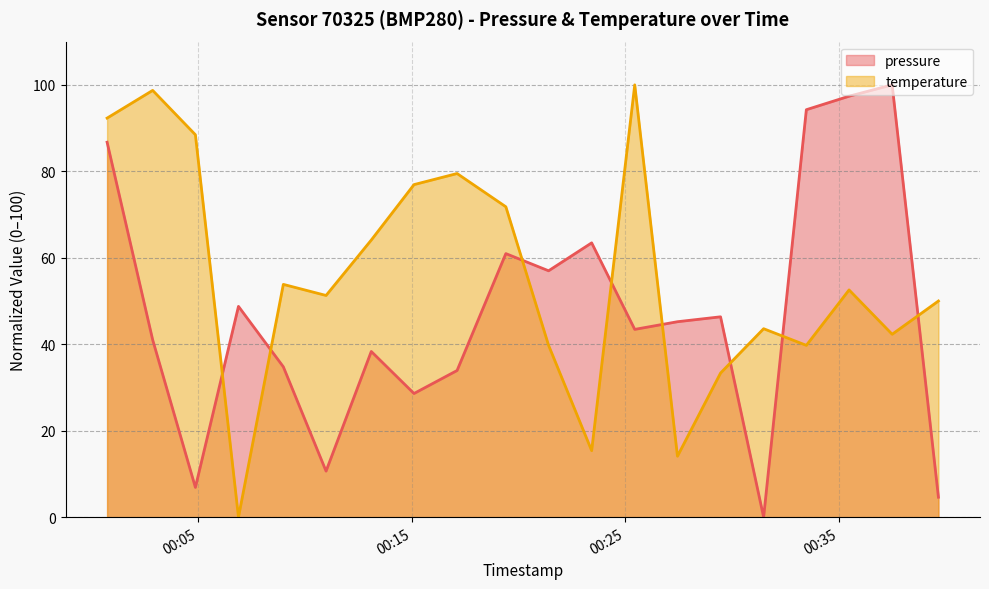

At 2023-08-17T00:33:29, list the series in order from smallest to largest.

temperature, pressure